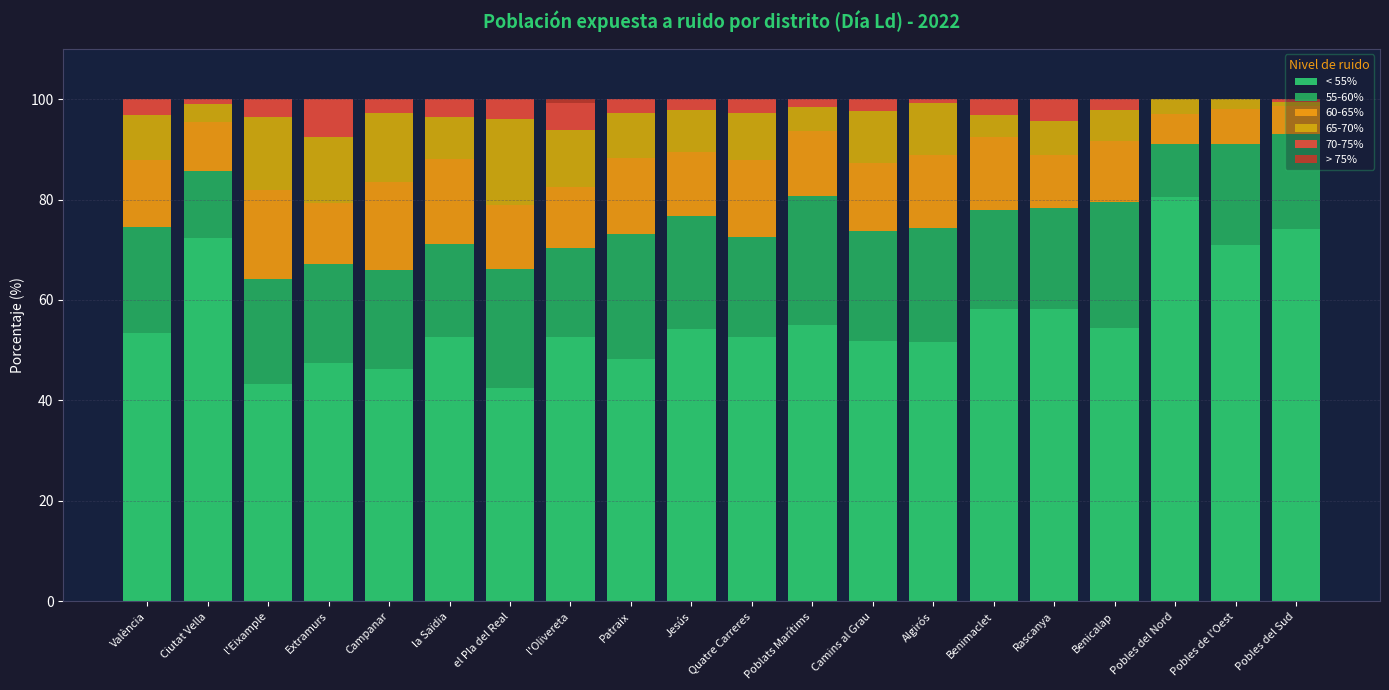

What is the total value across all series at Jesús?

100.0